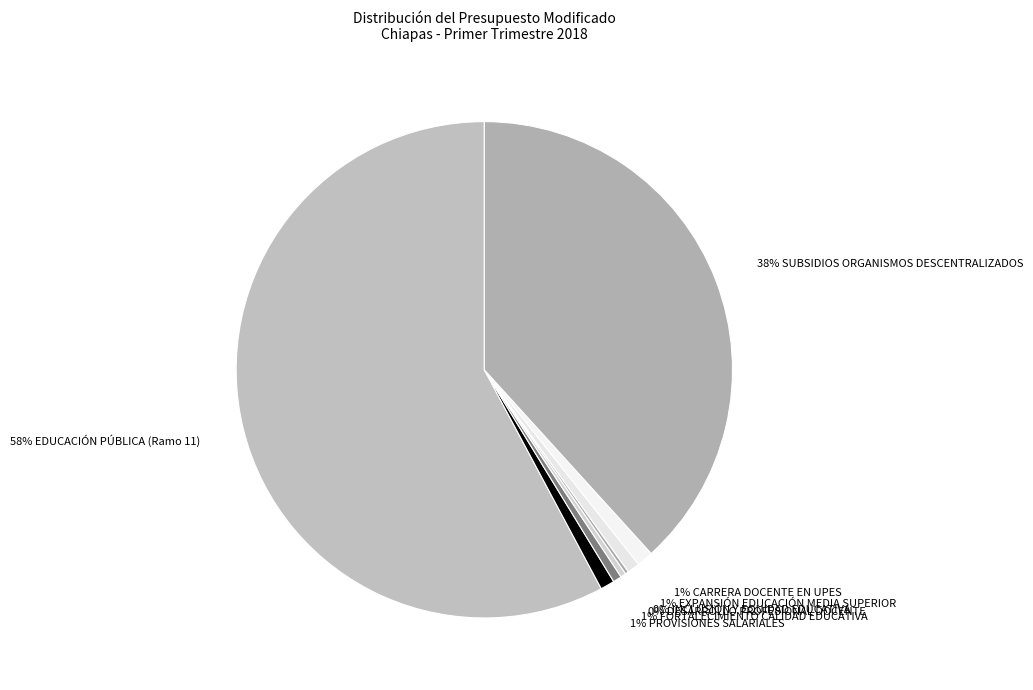

True or false: 1% EXPANSIÓN EDUCACIÓN MEDIA SUPERIOR accounts for 1% of the total.

True